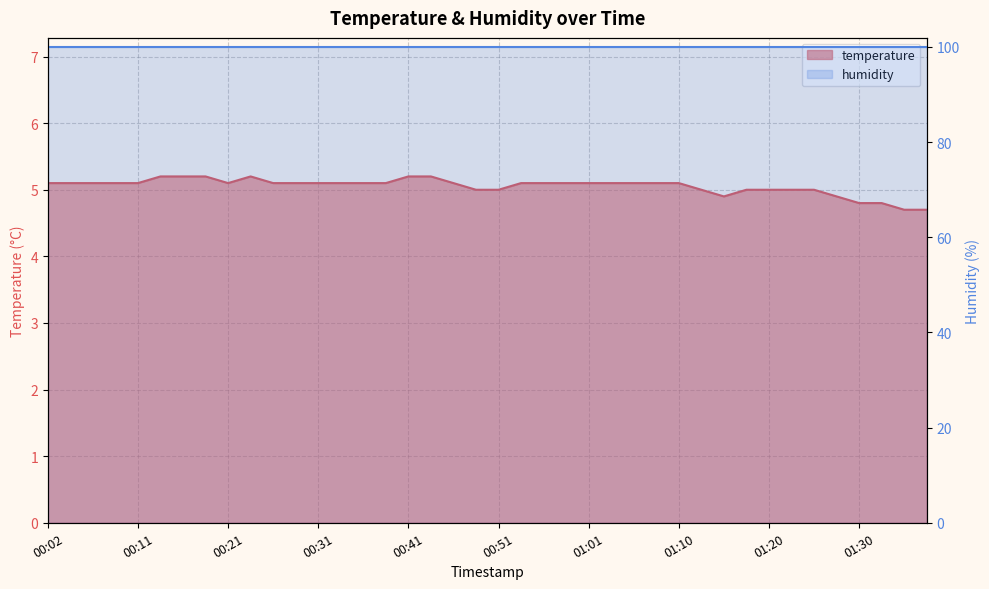

Which category has the lowest value across all series?

01:35